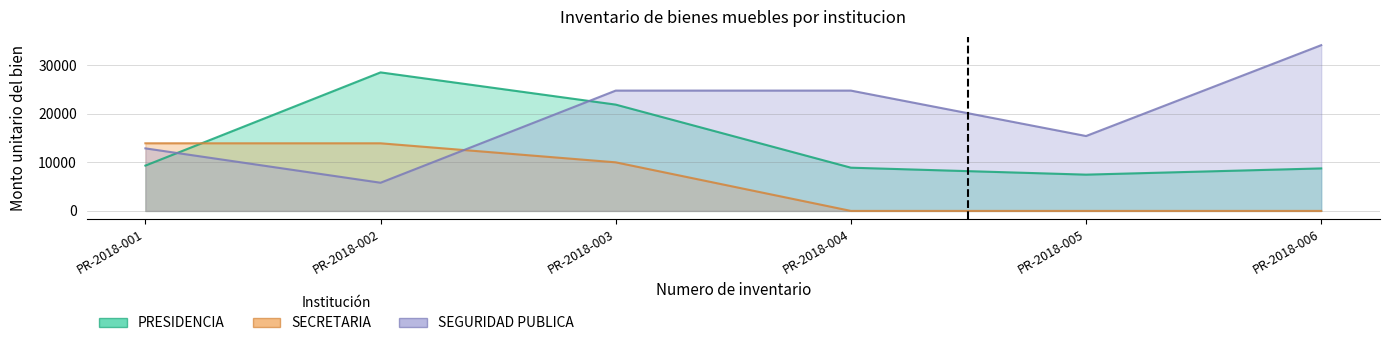

What value does the SECRETARIA series have at PR-2018-003?

10000.0